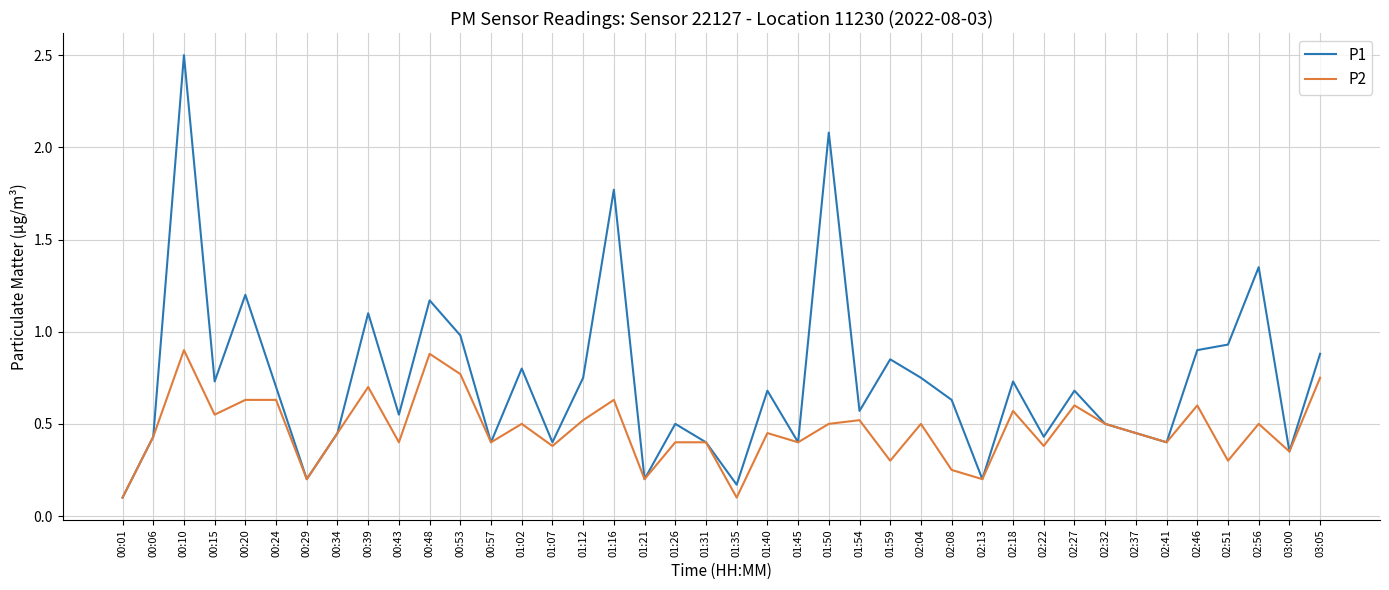

List the series in order of their overall mean, highest first.

P1, P2